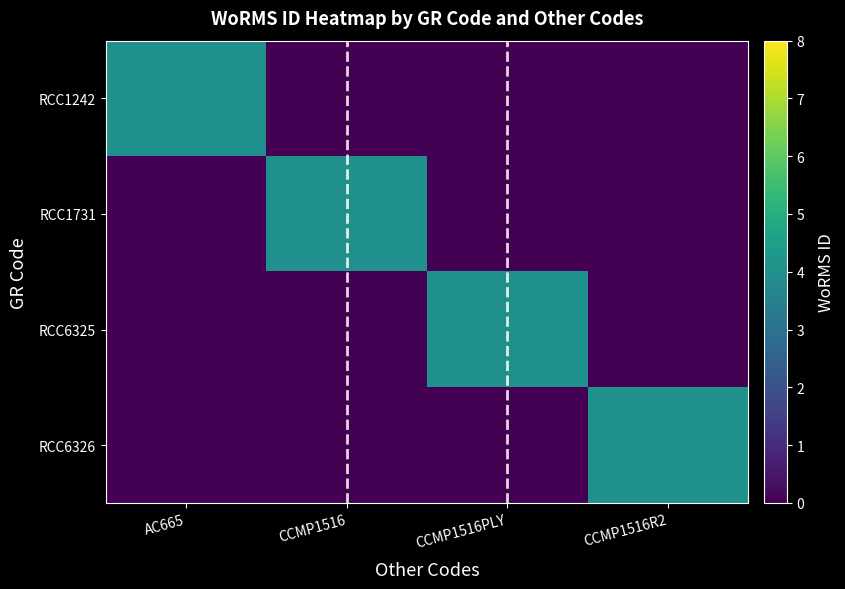

Reading left to right, list all the values displayed in this chart.

RCC1242: AC665=115104	CCMP1516=115100	CCMP1516PLY=115100	CCMP1516R2=115100
RCC1731: AC665=115100	CCMP1516=115104	CCMP1516PLY=115100	CCMP1516R2=115100
RCC6325: AC665=115100	CCMP1516=115100	CCMP1516PLY=115104	CCMP1516R2=115100
RCC6326: AC665=115100	CCMP1516=115100	CCMP1516PLY=115100	CCMP1516R2=115104